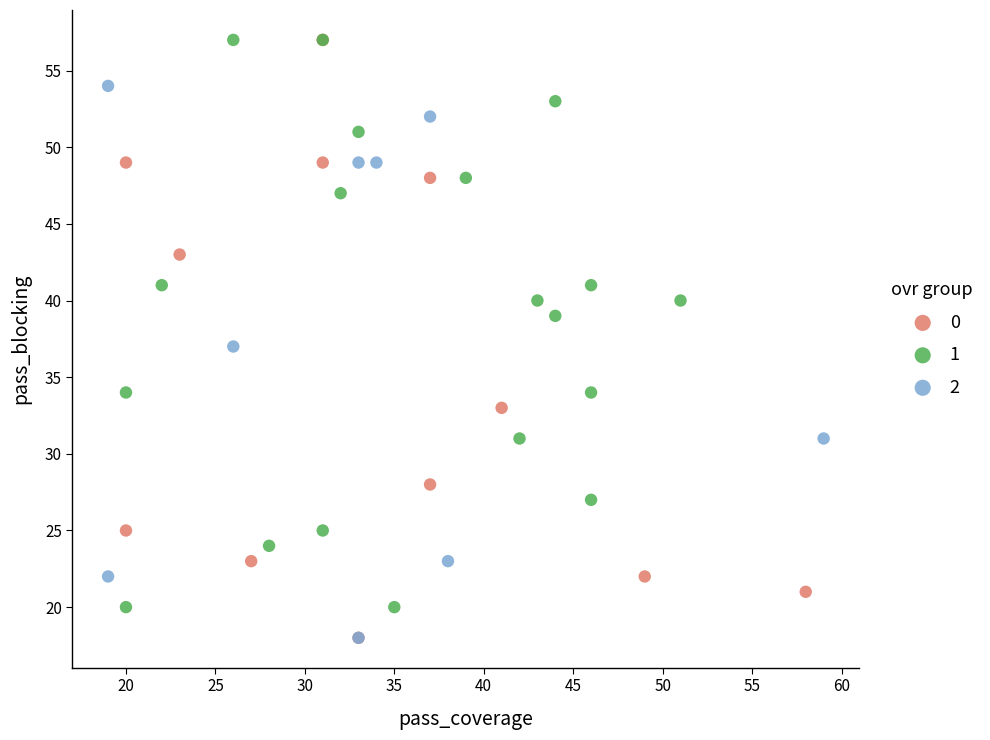

Which series has the largest Y range (max minus min)?

0